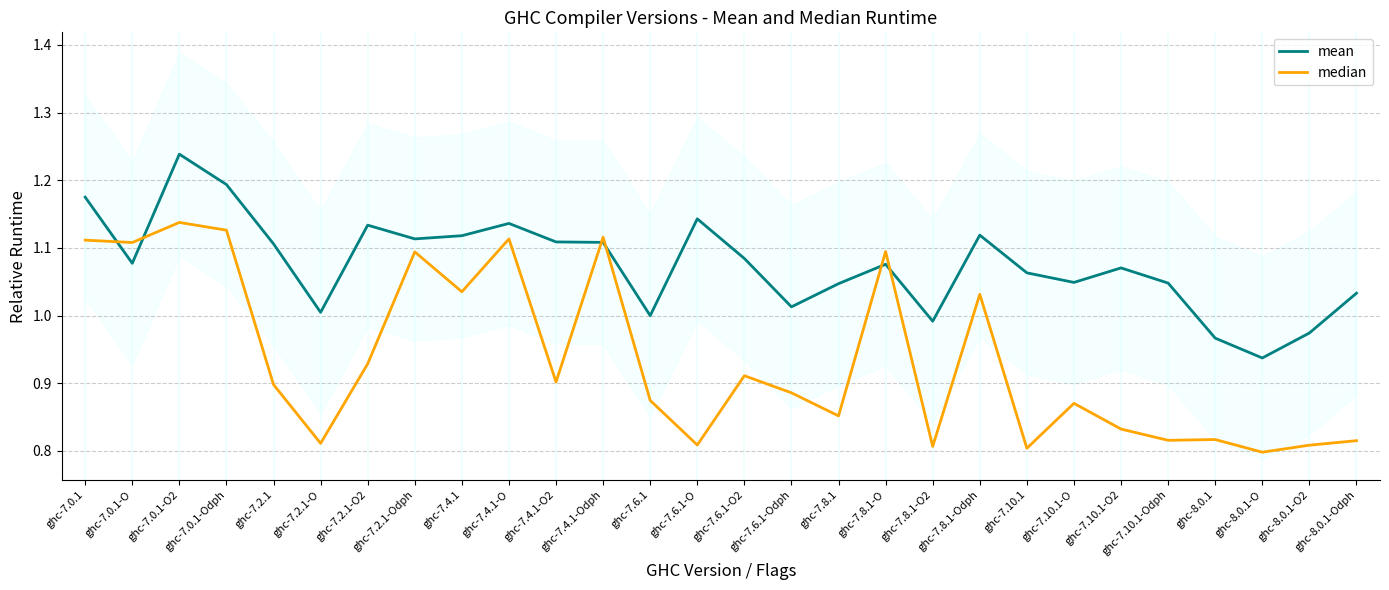

What is the value of the median point at the 11th from the left?

0.9